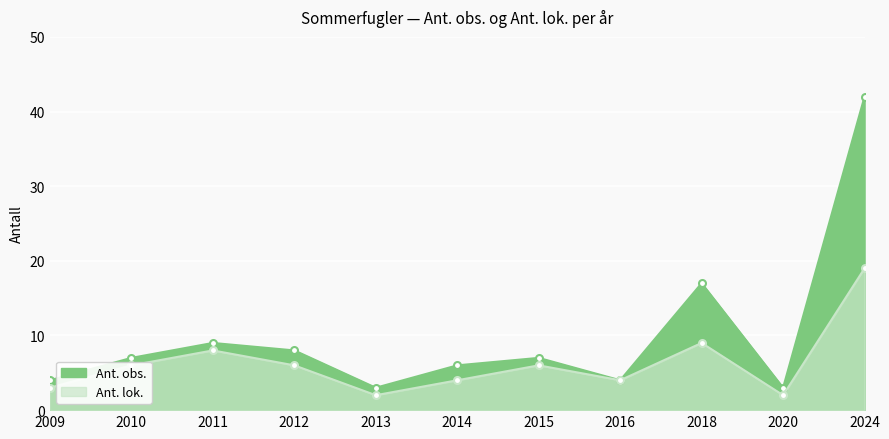

Which category has the lowest value in the Ant. lok. series?

2013